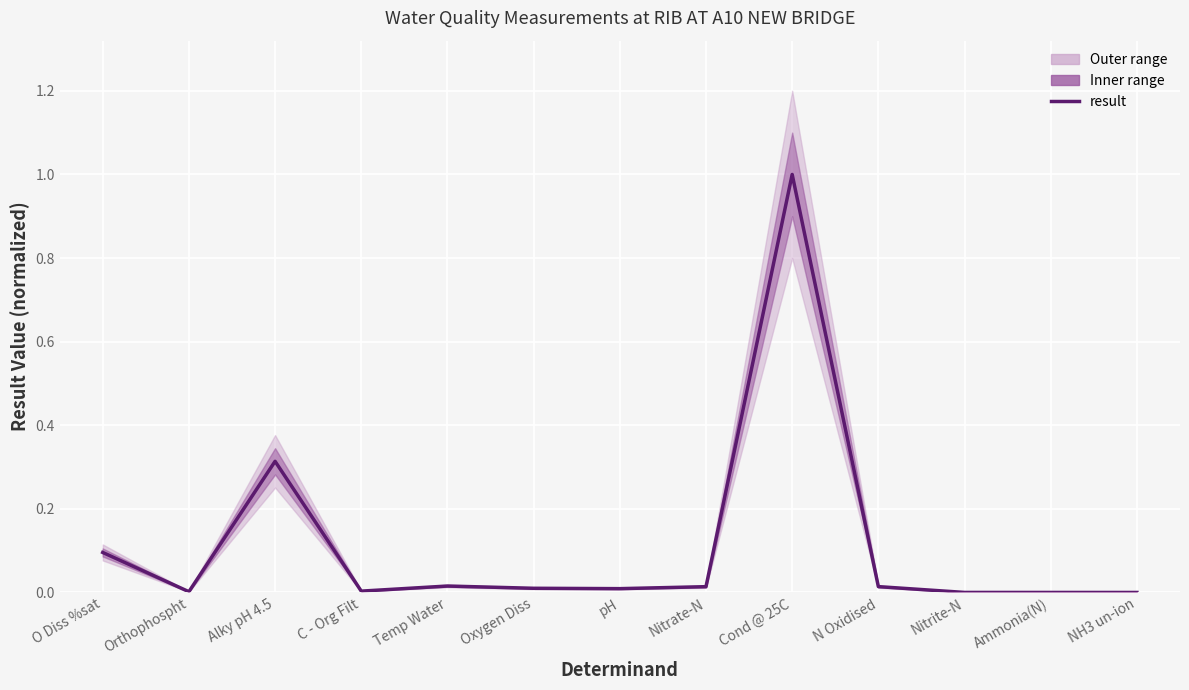

Reading left to right, what are all the values shown in this chart?

O Diss %sat=0.1	Orthophospht=0.0	Alky pH 4.5=0.3	C - Org Filt=0.0	Temp Water=0.0	Oxygen Diss=0.0	pH=0.0	Nitrate-N=0.0	Cond @ 25C=1.0	N Oxidised=0.0	Nitrite-N=0.0	Ammonia(N)=0.0	NH3 un-ion=0.0